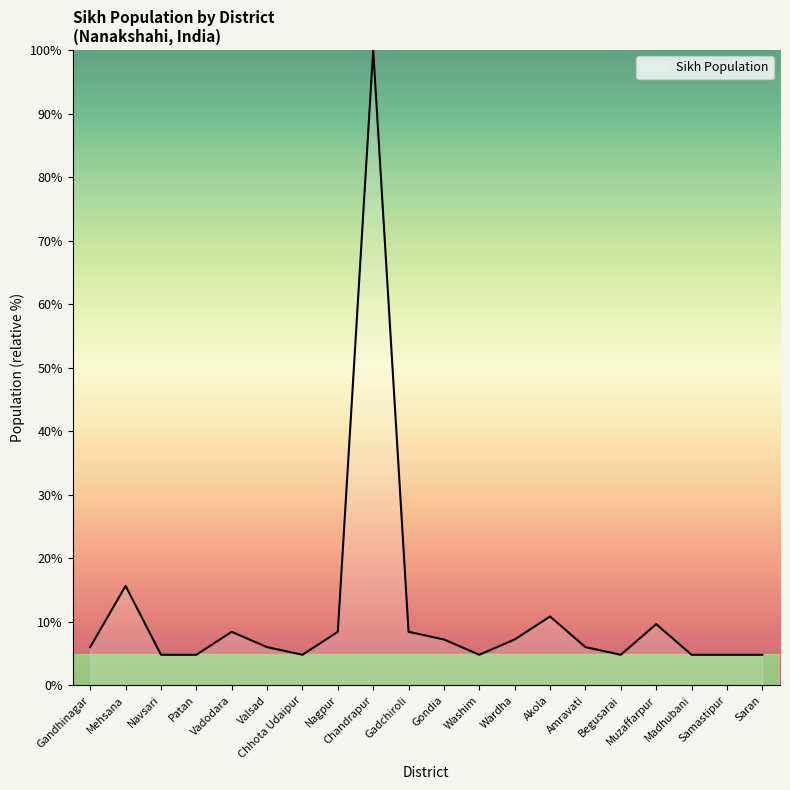

What is the change in value from Mehsana to Vadodara?

-7.2